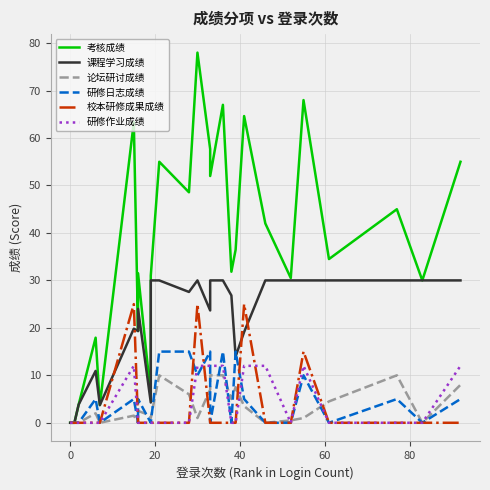

Rank the series by their maximum value, from highest to lowest.

考核成绩, 课程学习成绩, 校本研修成果成绩, 研修日志成绩, 研修作业成绩, 论坛研讨成绩